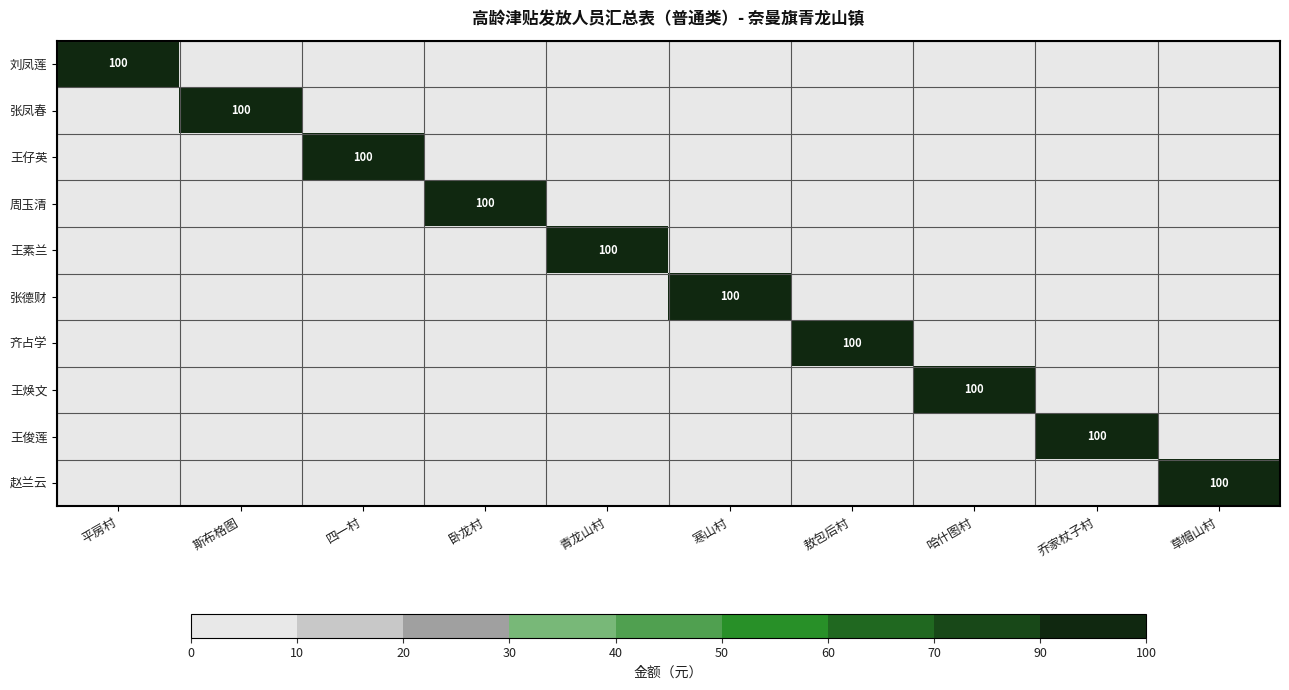

The 王素兰 series shows -41 at 四一村. True or false?

False